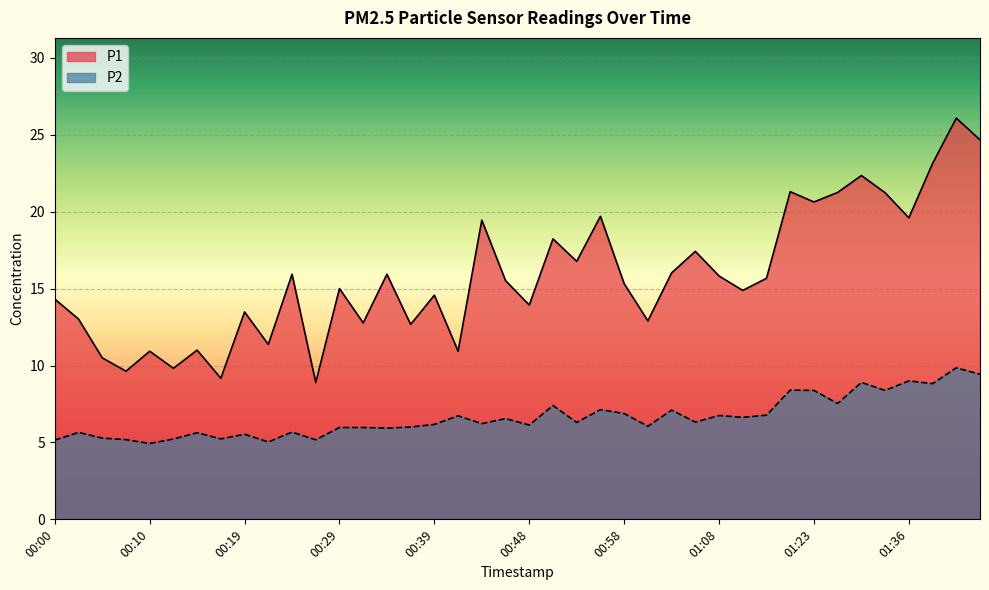

Where is the first local maximum for P2?

00:02